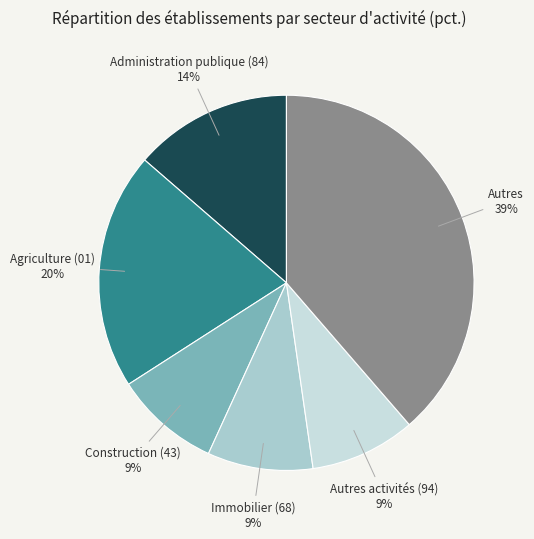

What is the largest slice in the pie chart?

Autres